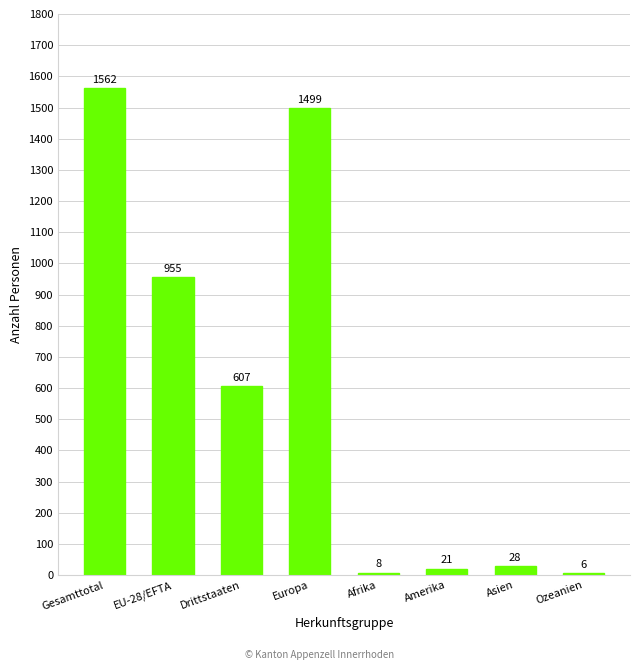

What is the label of the 3rd bar from the left?

Drittstaaten